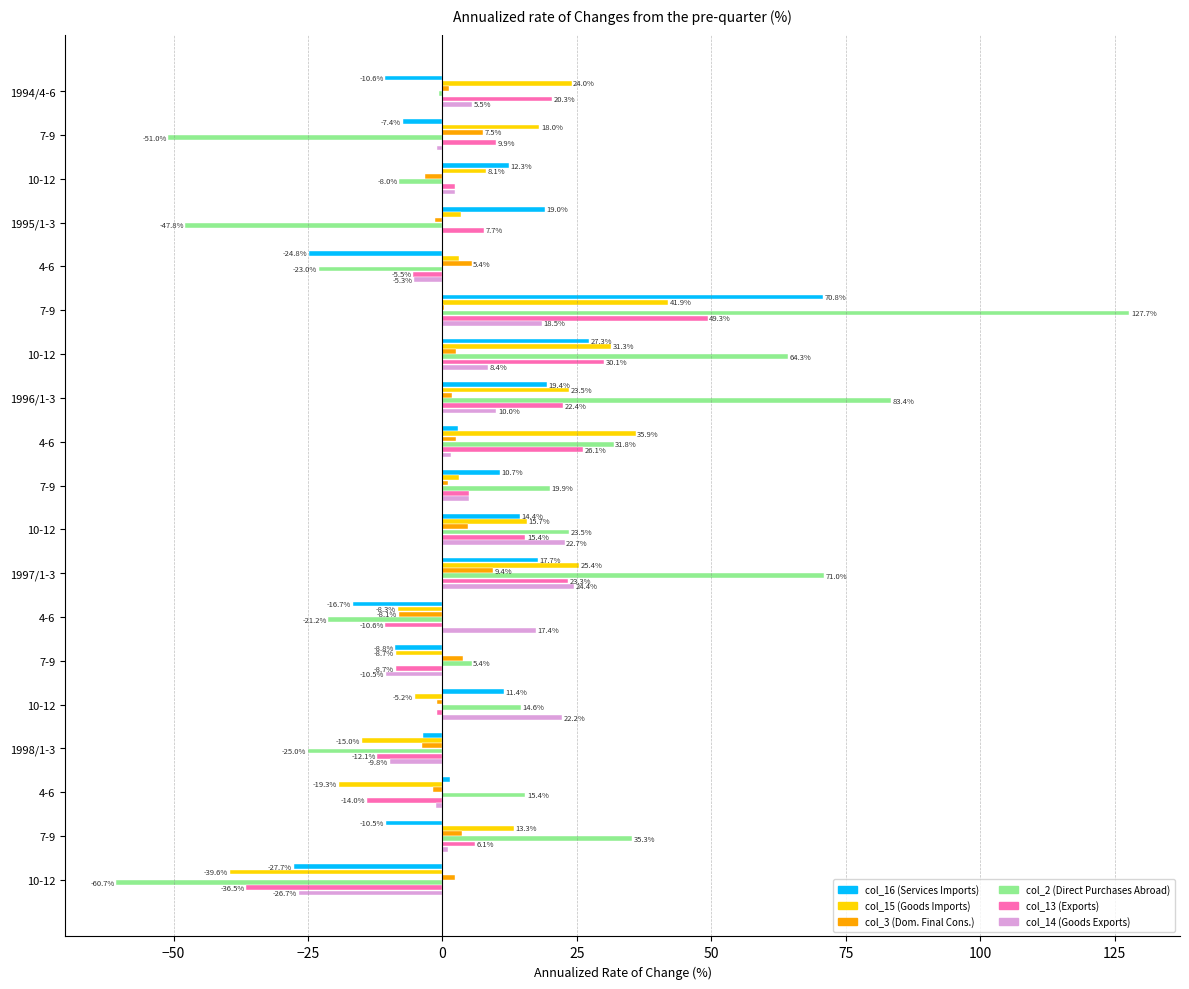

How many categories are shown in the chart?

19